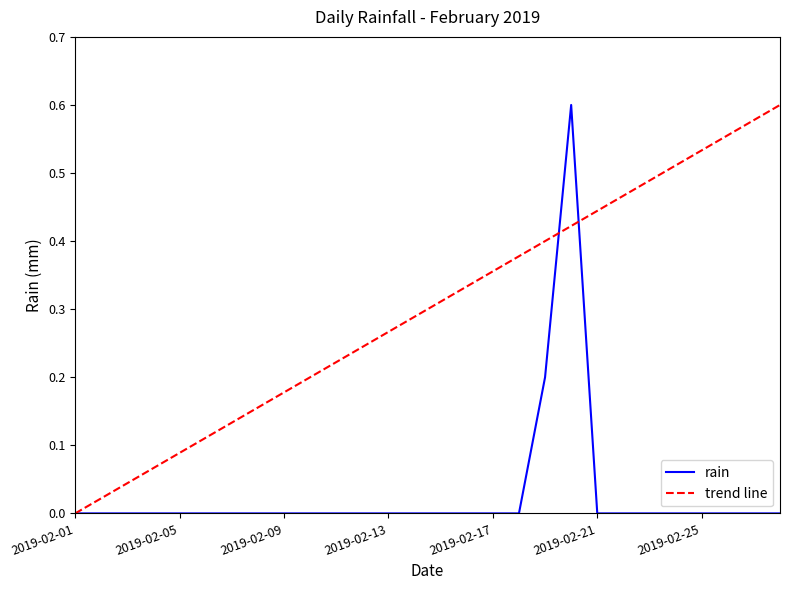

Reading right to left, transcribe all the data shown in this chart.

0.0	0.0	0.0	0.0	0.0	0.0	0.0	0.0	0.6	0.2	0.0	0.0	0.0	0.0	0.0	0.0	0.0	0.0	0.0	0.0	0.0	0.0	0.0	0.0	0.0	0.0	0.0	0.0